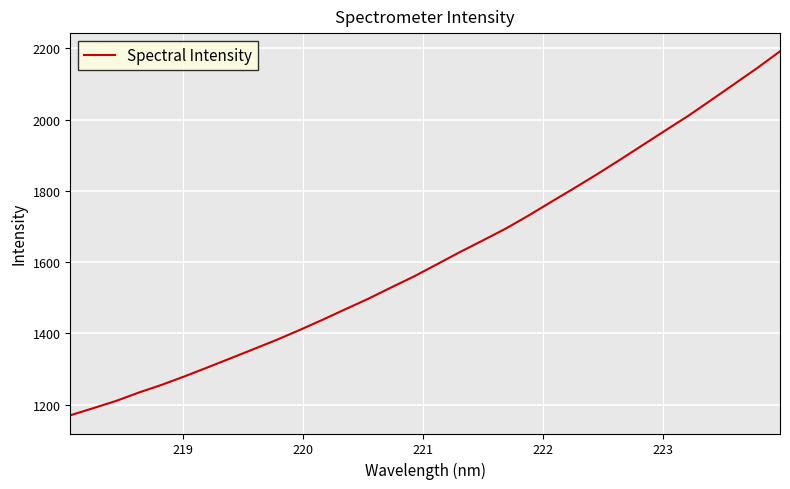

Does the chart have visible grid lines?

Yes